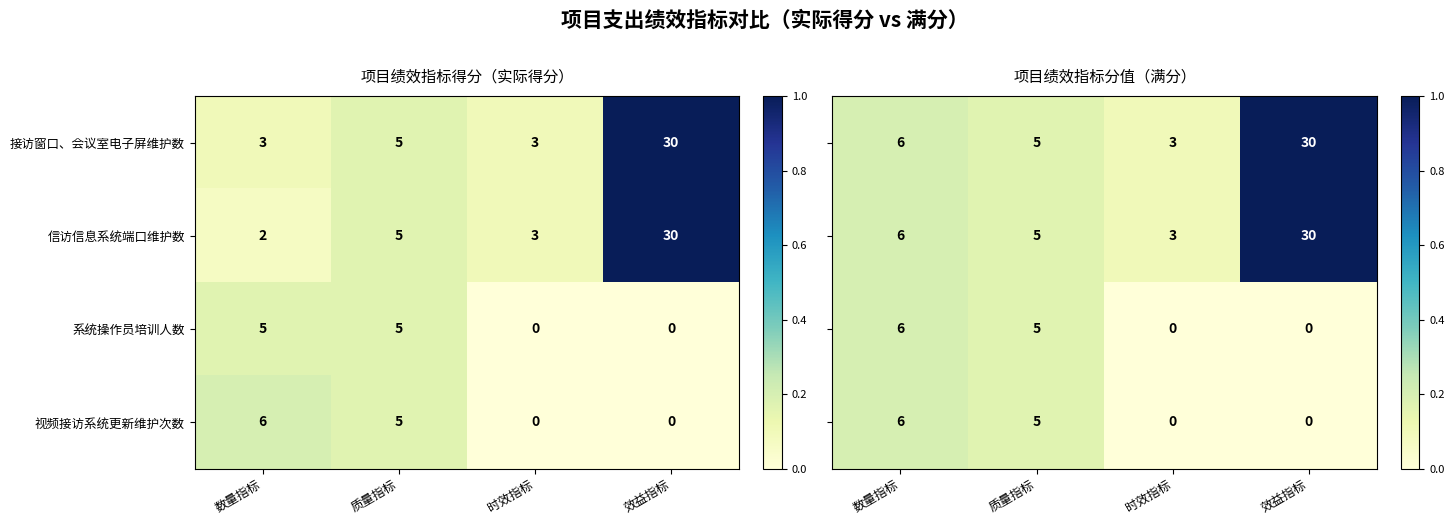

Which category has the highest value in the 视频接访系统更新维护次数 series?

数量指标